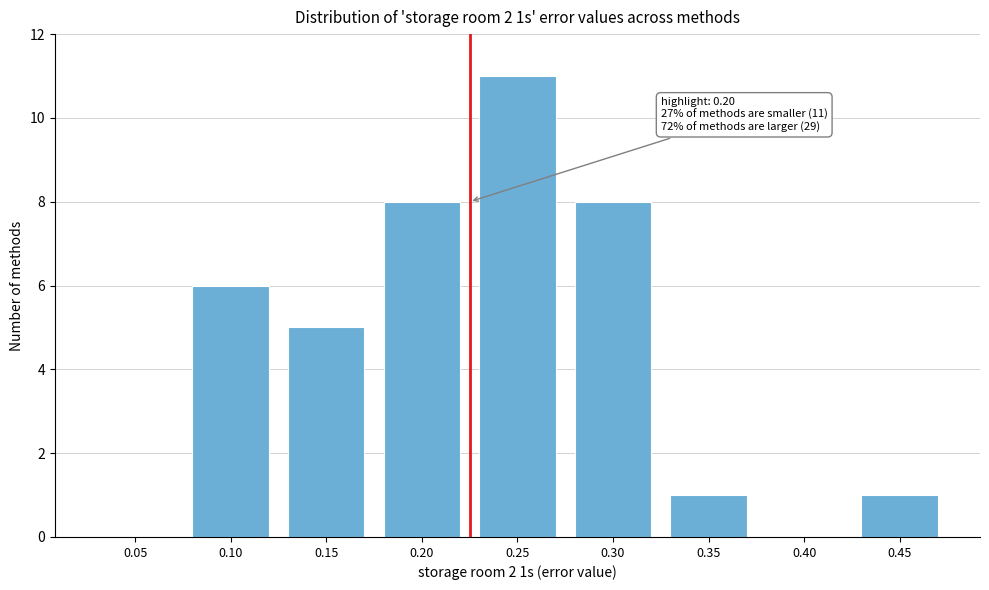

Reading left to right, what are all the values shown in this chart?

0.05=0	0.10=6	0.15=5	0.20=8	0.25=11	0.30=8	0.35=1	0.40=0	0.45=1